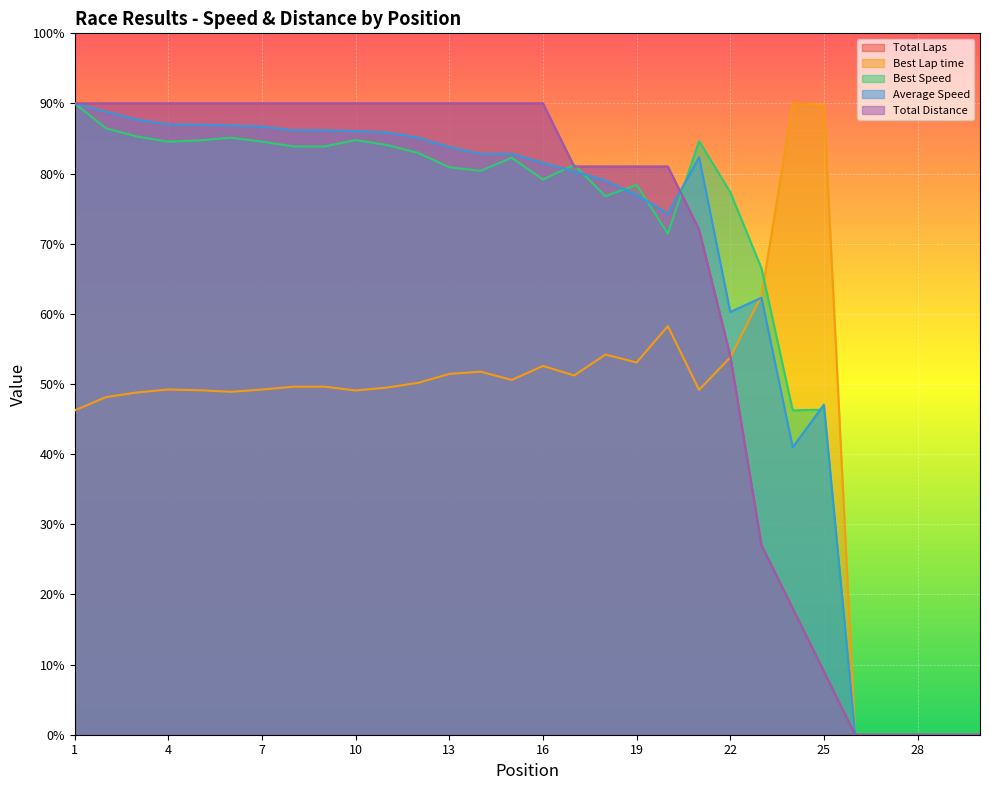

What is the highest value of the Best Lap time series?

90.0